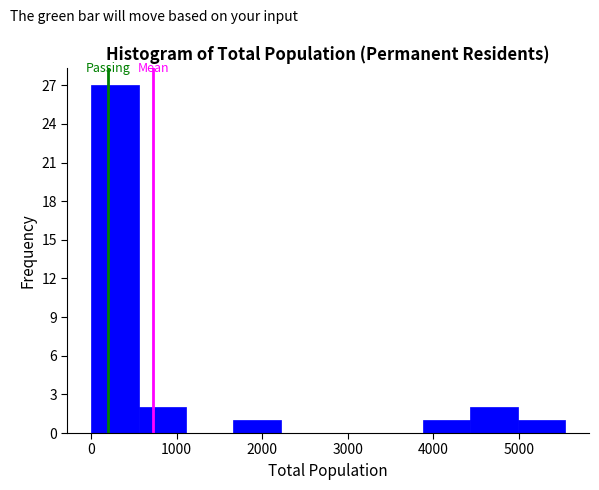

Which range on the x-axis has the tallest bar?

0 to 600